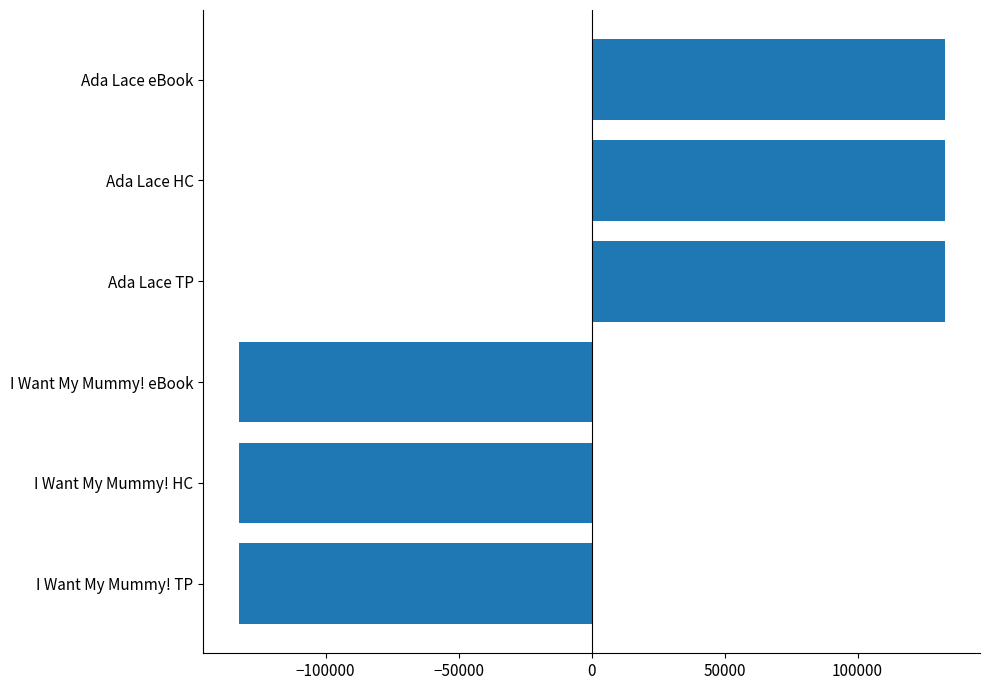

Does the chart contain stacked bars?

No